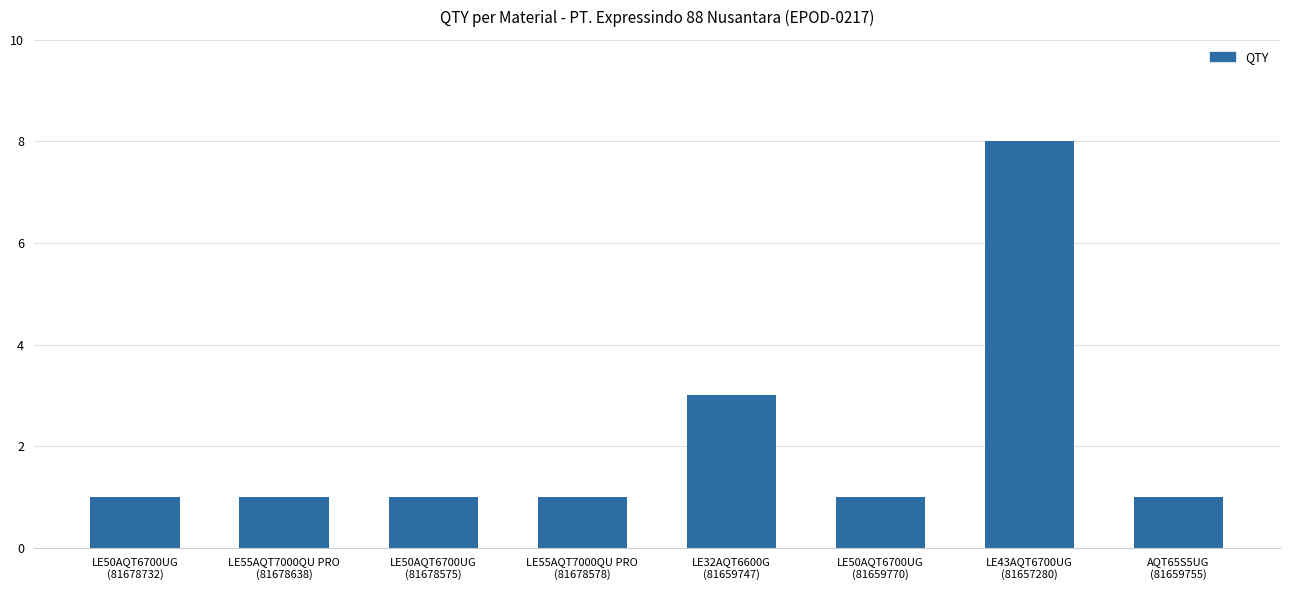

What is the maximum value shown in the chart?

8